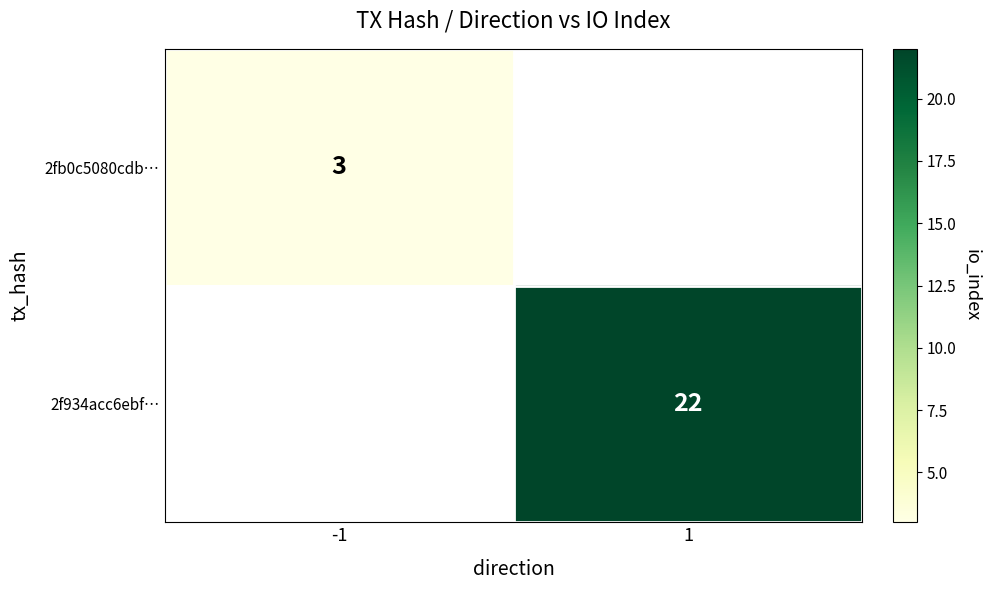

Count the number of data series in this chart.

2